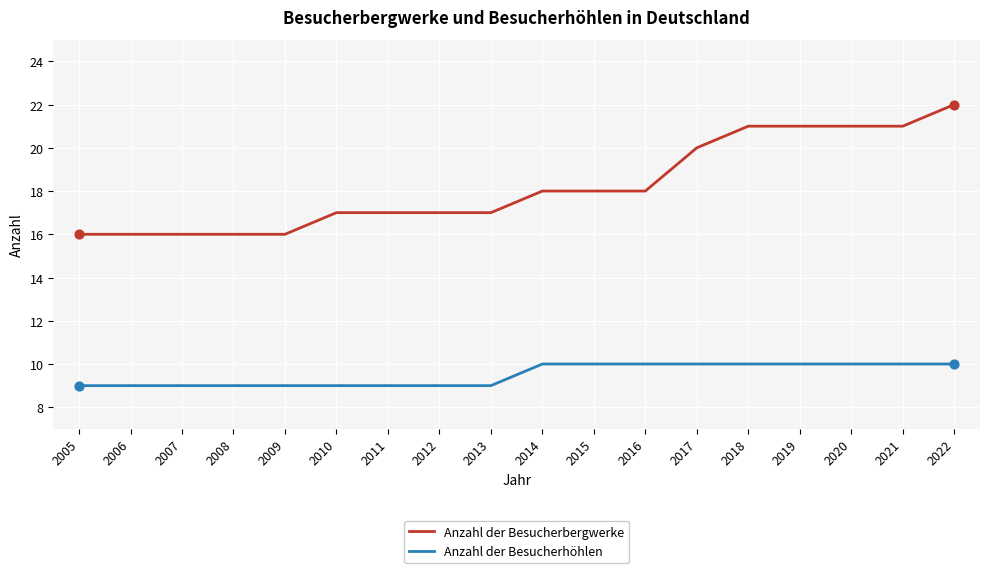

What are all the series names shown in the legend?

Anzahl der Besucherbergwerke, Anzahl der Besucherhöhlen